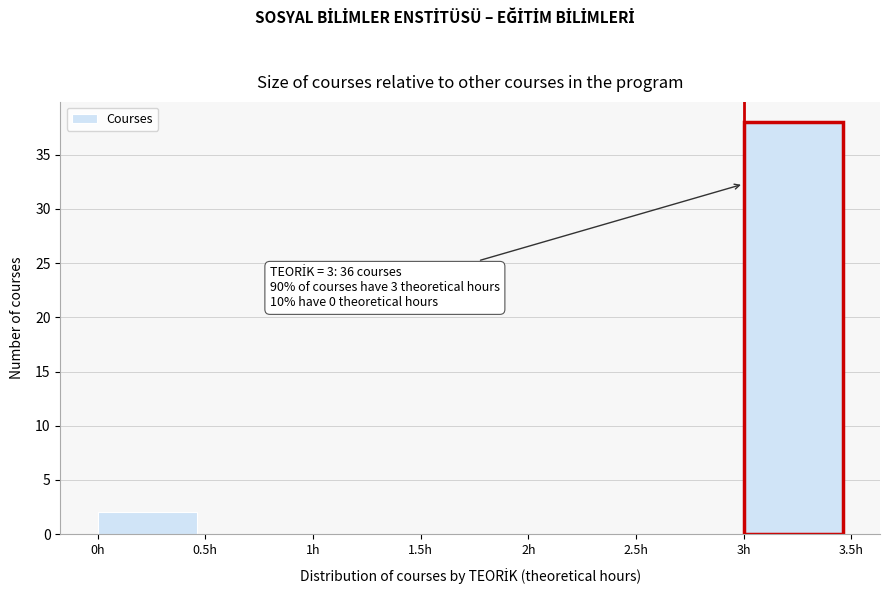

Which range on the x-axis has the tallest bar?

3.0 to 3.5